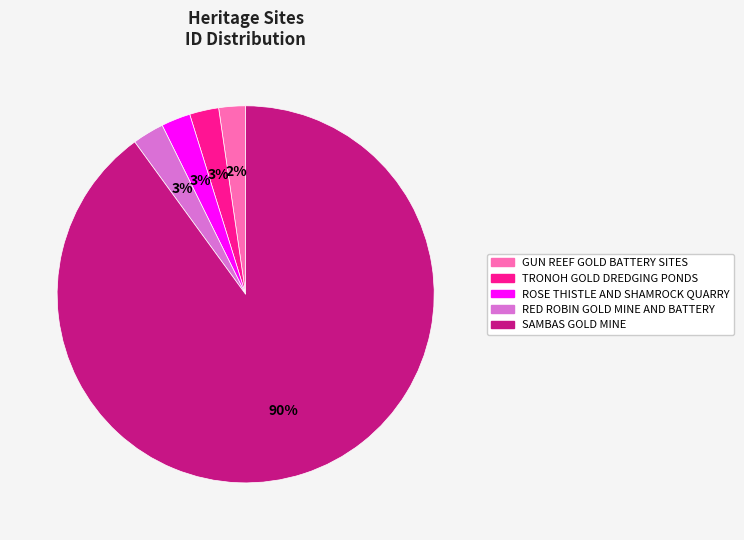

To the nearest percent, what is the average slice percentage?

20%